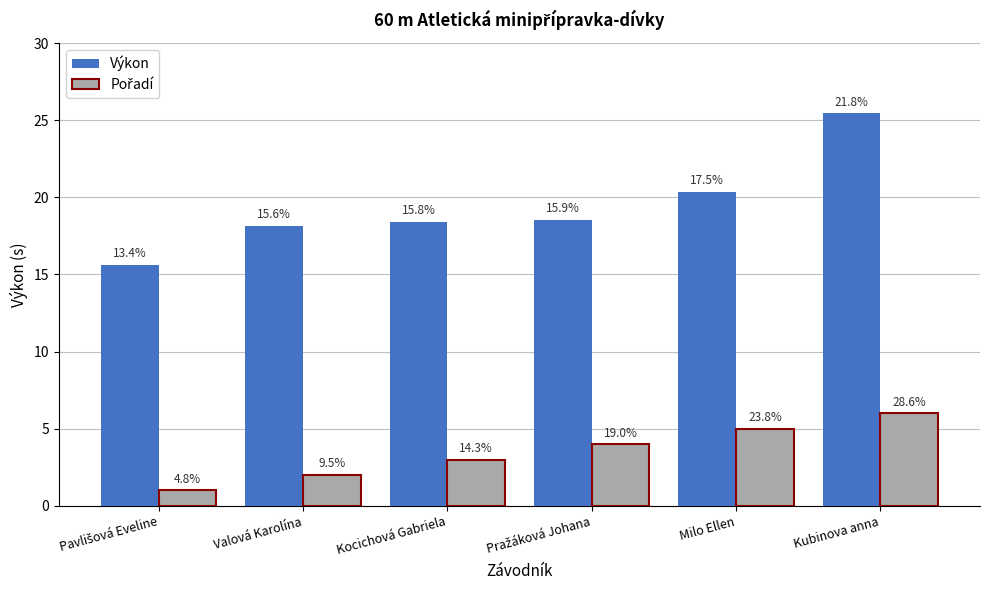

List the labels in order of Výkon value, largest first.

Kubinova anna, Milo Ellen, Pražáková Johana, Kocichová Gabriela, Valová Karolína, Pavlišová Eveline